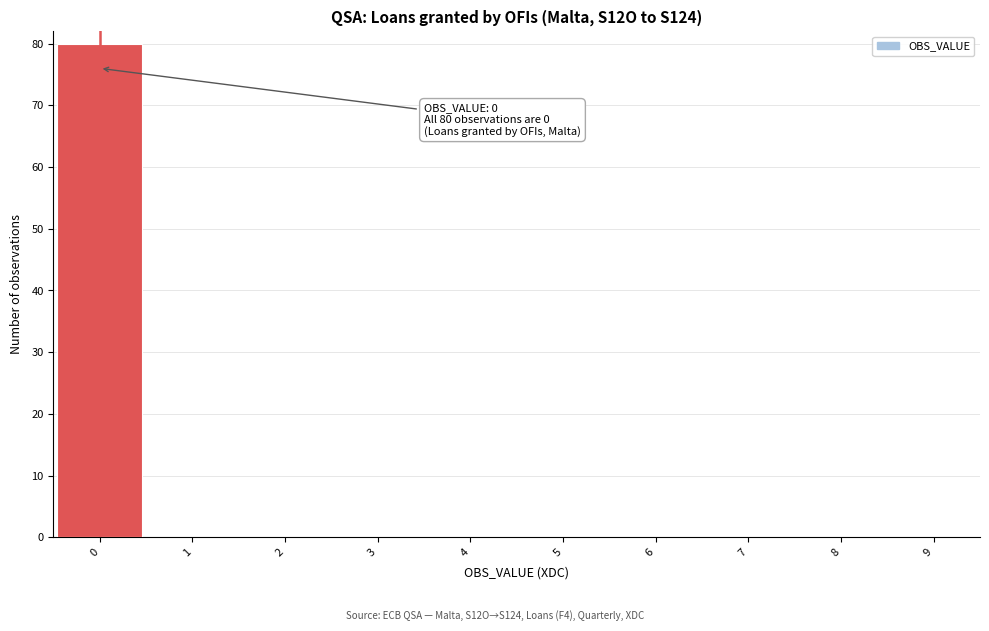

Over which range of the x-axis is the bar tallest?

-0.5 to 0.5